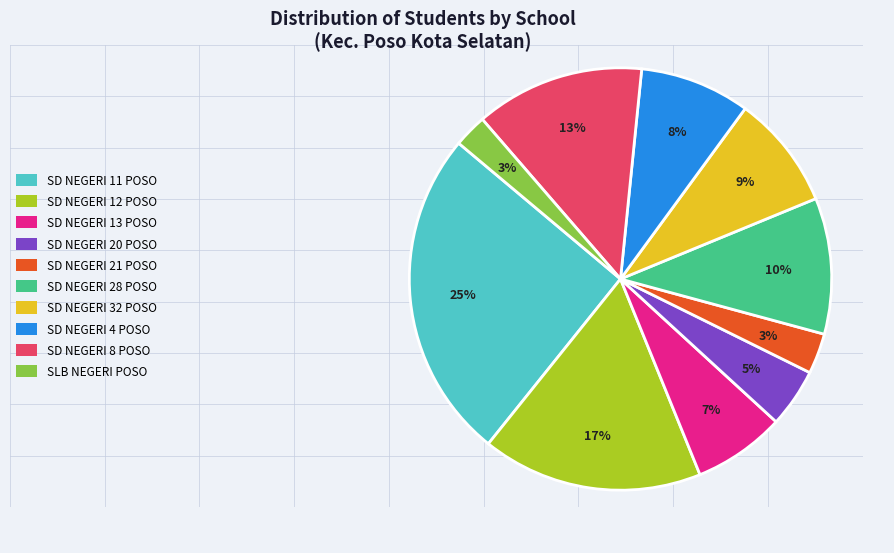

Is there any slice that represents more than half of the pie?

No